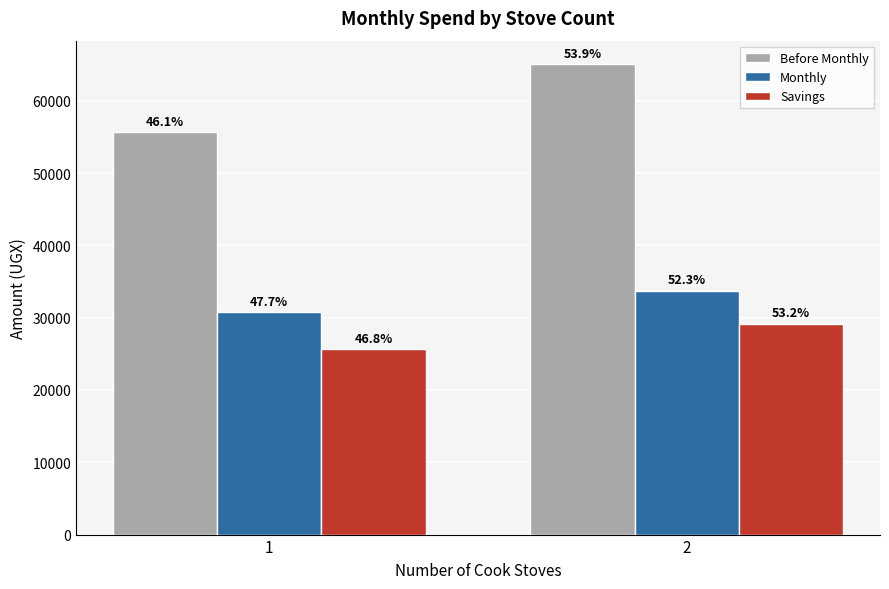

What is the value of the Savings bar at the 1st from the left?

25670